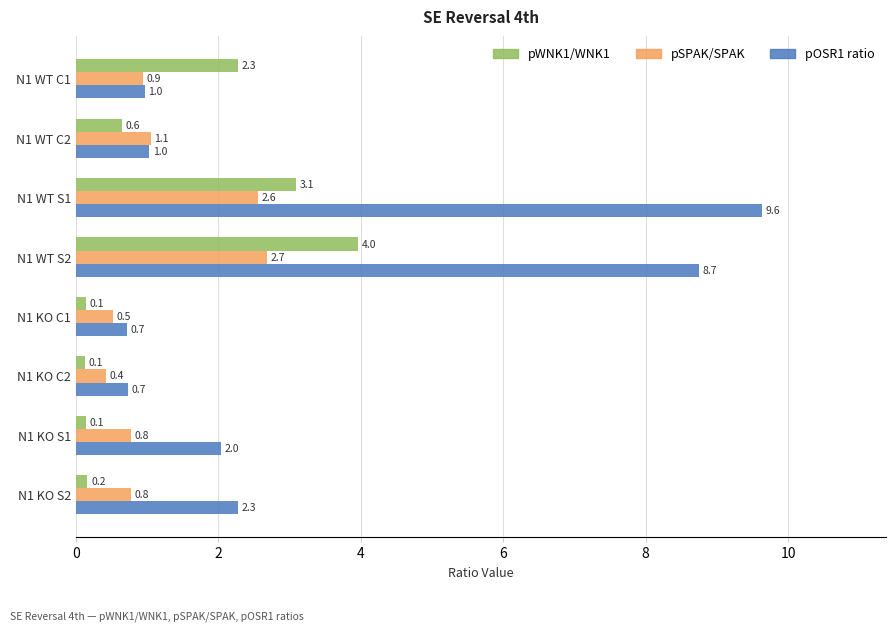

Which category has the highest value in the pOSR1 ratio series?

N1 WT S1